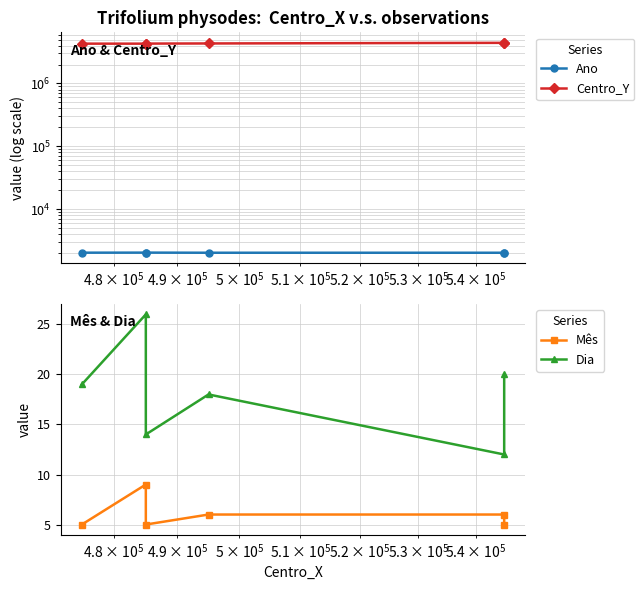

How many values in the Ano series are below 2017?

3